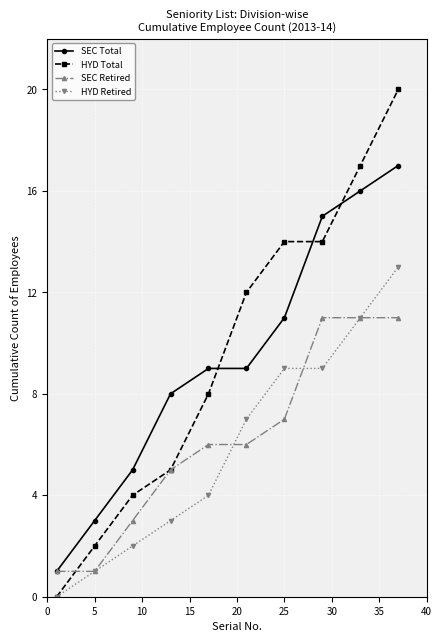

Reading left to right, what are all the values shown in this chart?

SEC Total: 1	3	5	8	9	9	11	15	16	17
HYD Total: 0	2	4	5	8	12	14	14	17	20
SEC Retired: 1	1	3	5	6	6	7	11	11	11
HYD Retired: 0	1	2	3	4	7	9	9	11	13